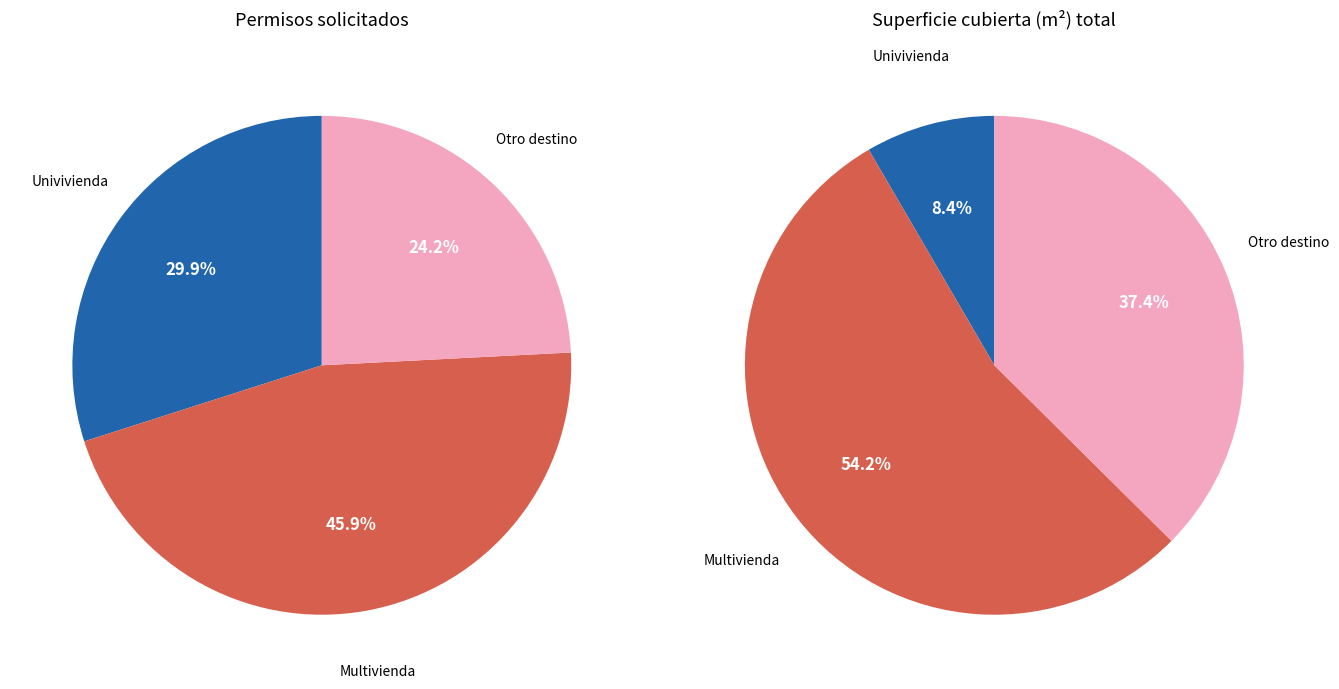

To the nearest percent, what is the difference between the Otro destino and Univivienda slice percentages?

29%